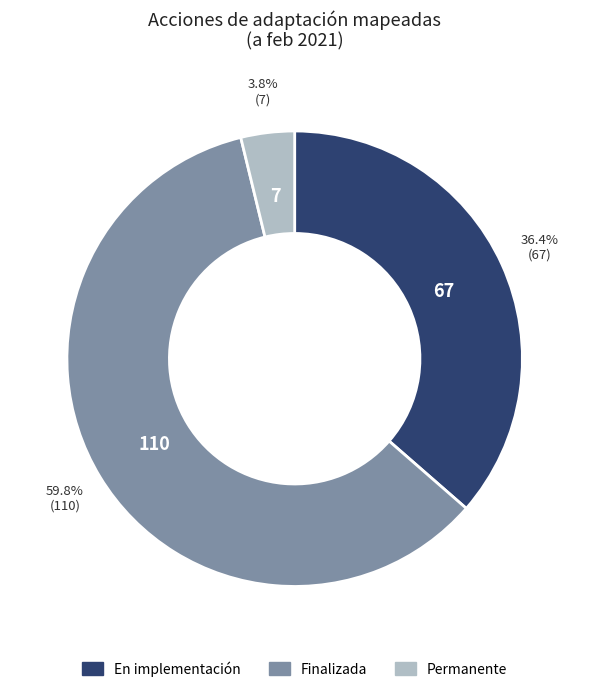

Count the number of slices in the pie.

3